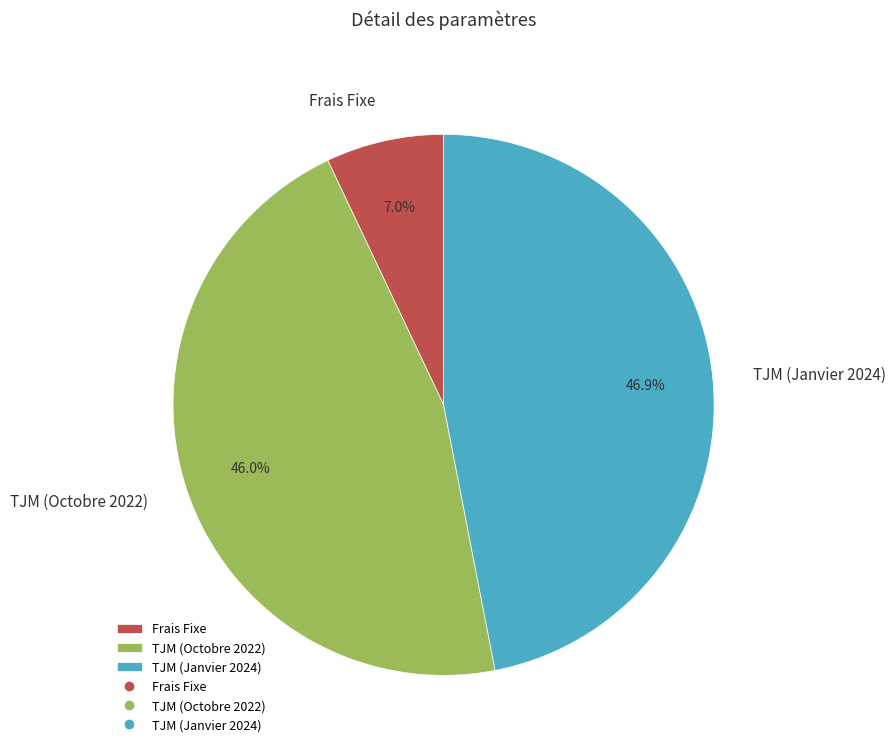

Rank the categories by value from highest to lowest.

TJM (Janvier 2024), TJM (Octobre 2022), Frais Fixe